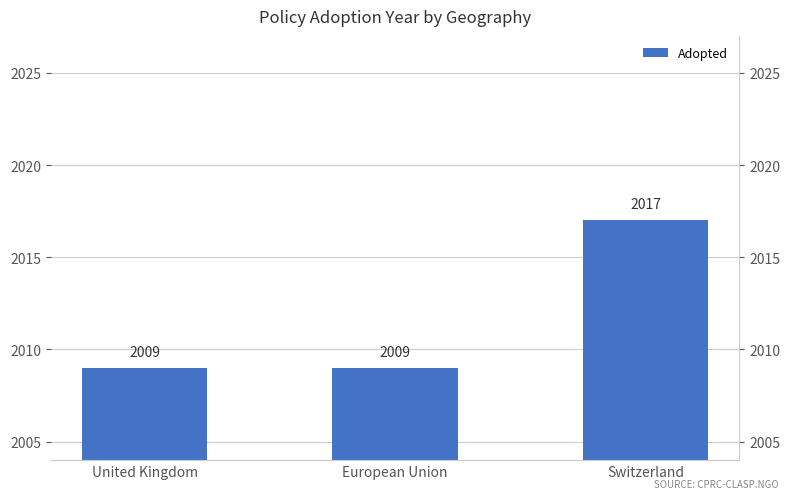

What is the minimum value shown in the chart?

2009